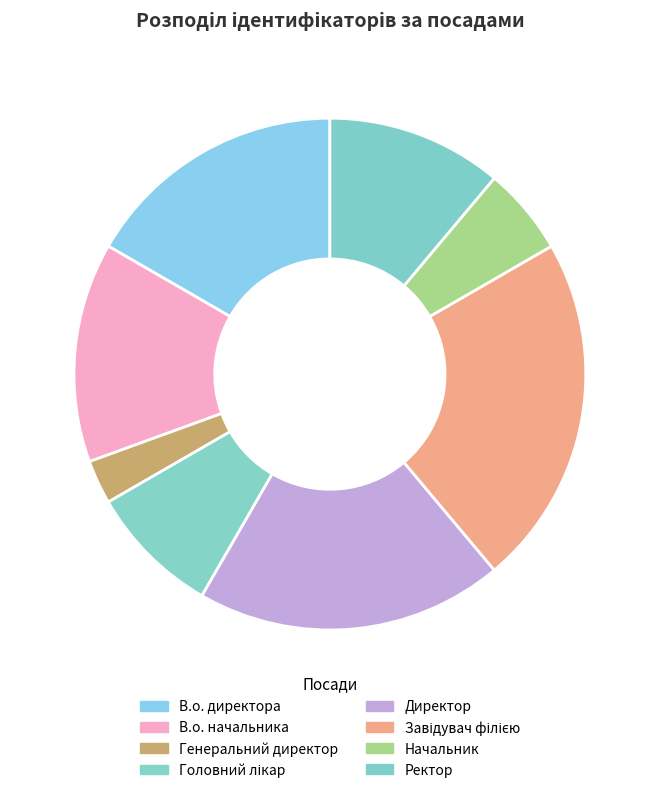

To the nearest percent, what is the difference between the largest and smallest slice percentages?

19%